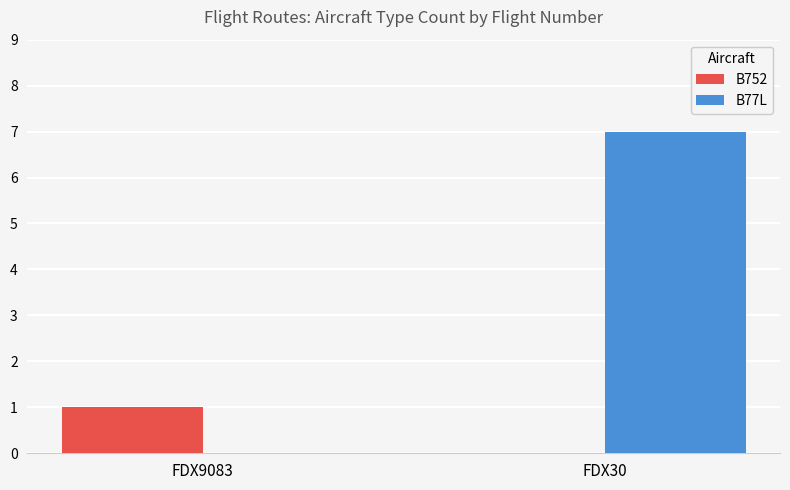

At which label is B77L closest to 3?

FDX9083